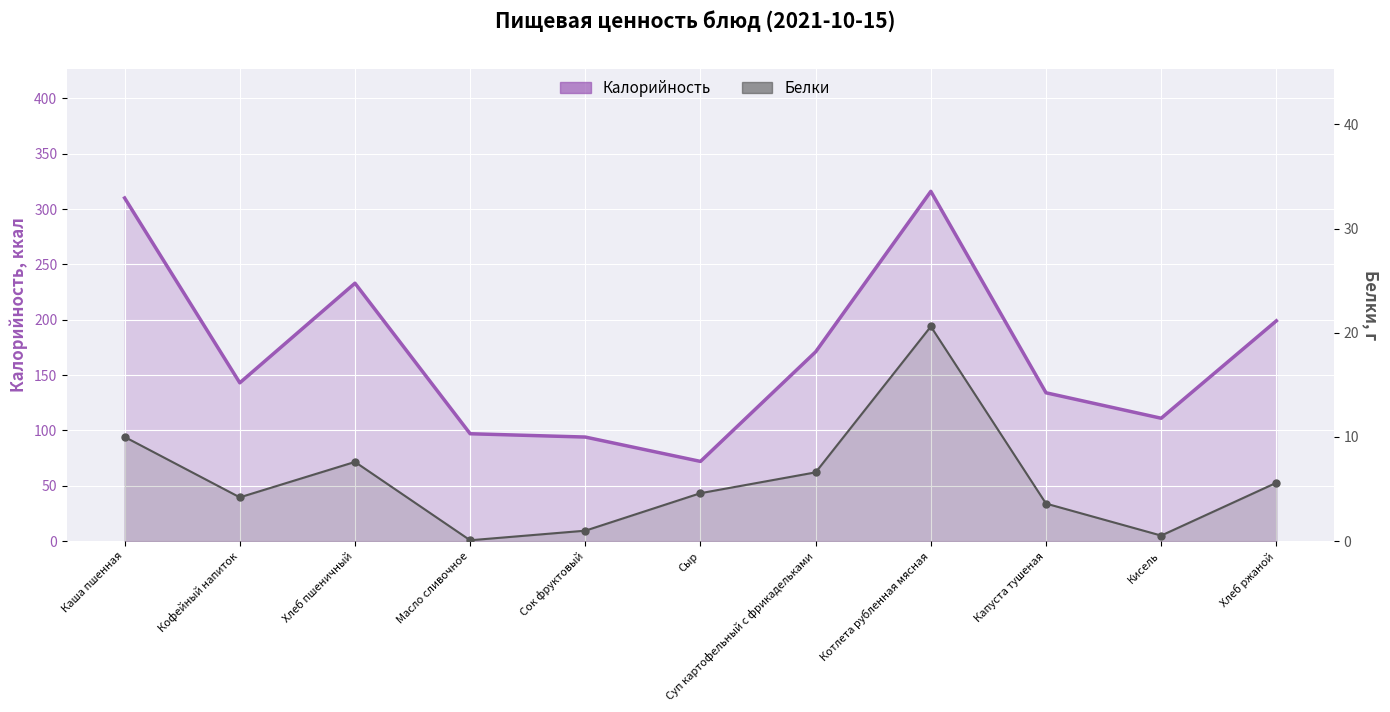

Is the value of Калорийность at Котлета рубленная мясная greater than the value of Белки at Суп картофельный с фрикадельками?

Yes